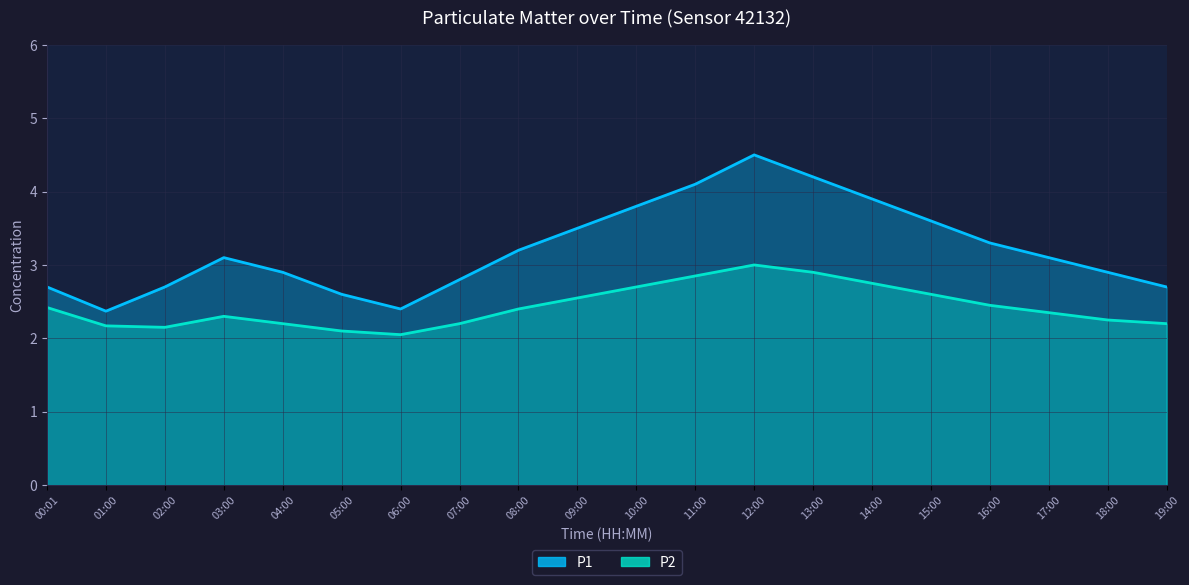

What is the label of the 20th point from the right?

00:01